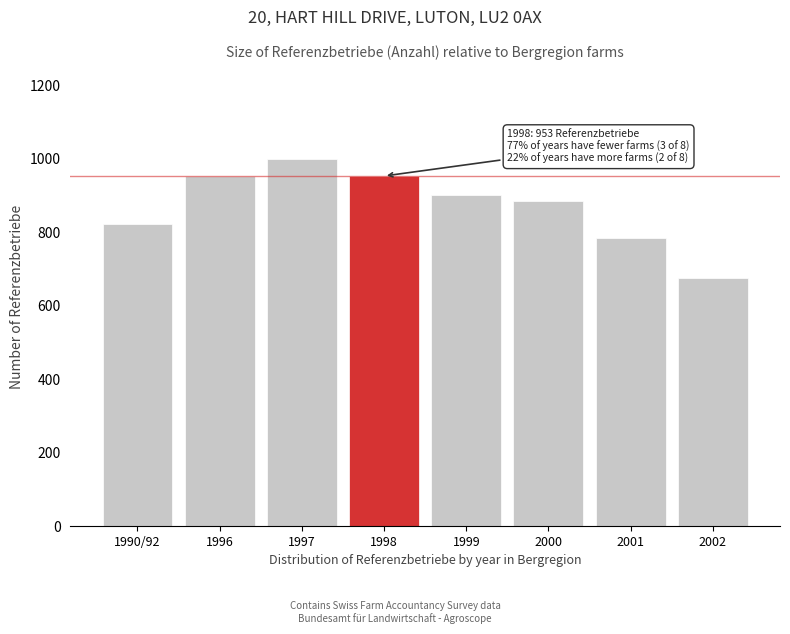

What is the change in value from 1996 to 2000?

-67